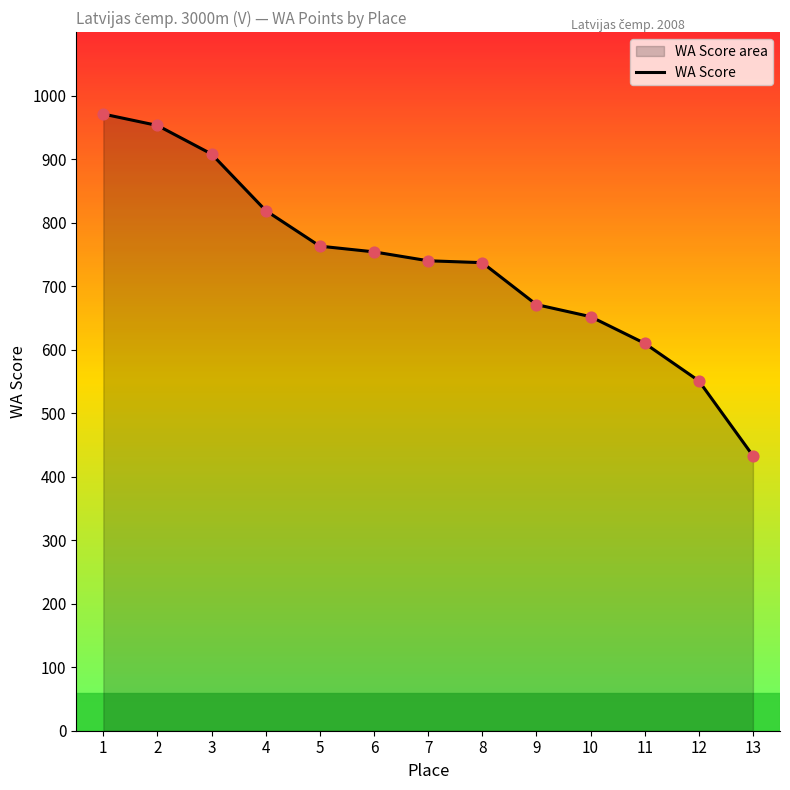

Which has a higher value, 6 or 11?

6